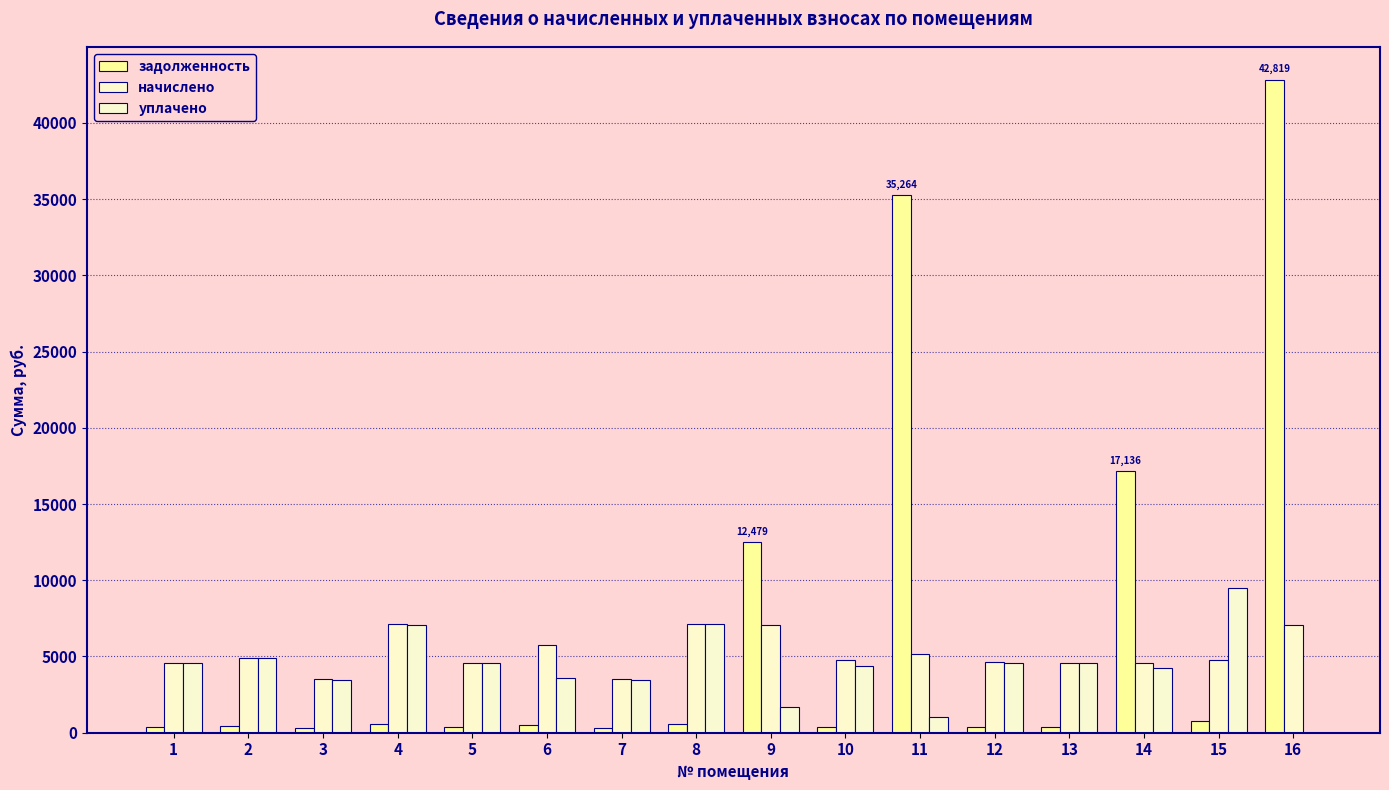

At which category is the sum across all series the highest?

16